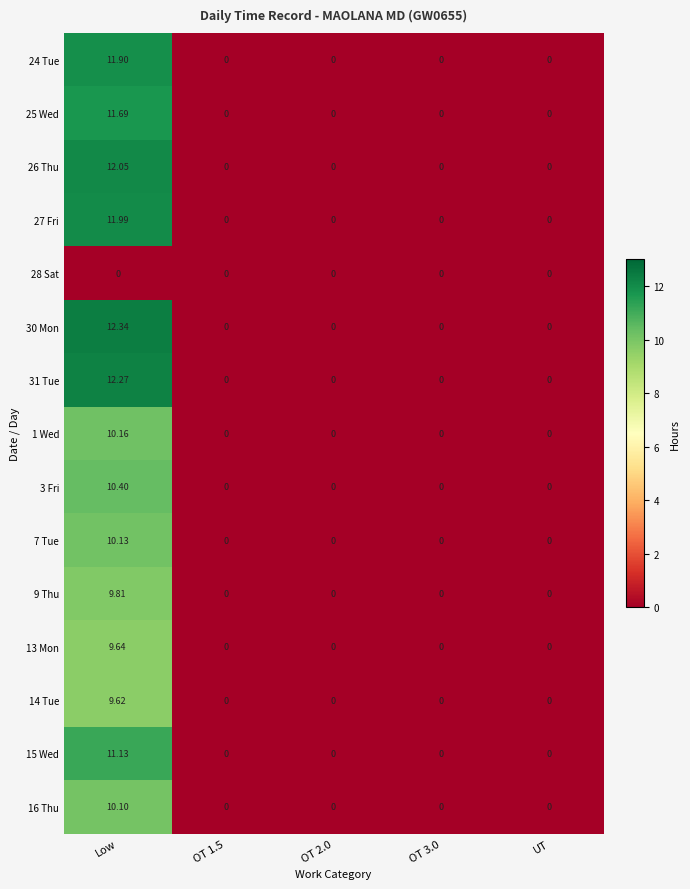

At which category is the sum across all series the highest?

Low